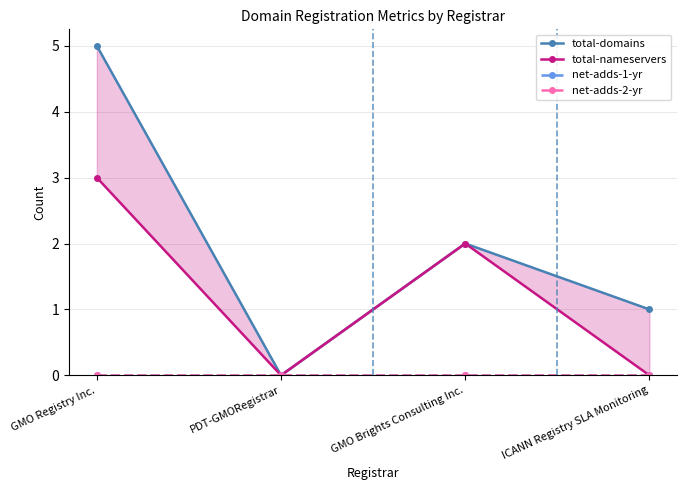

Does the chart have visible grid lines?

Yes